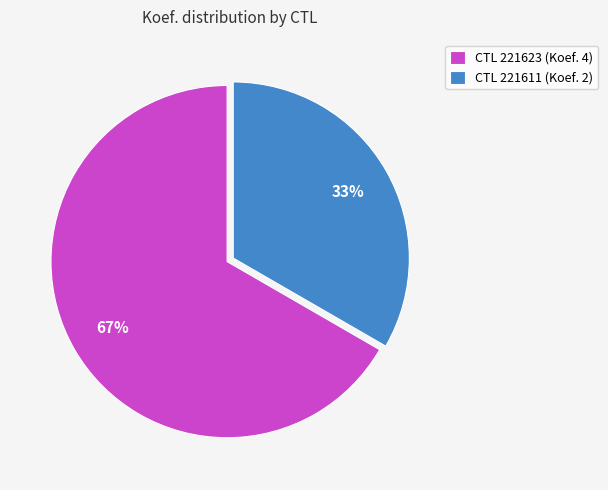

Rank the categories by value from lowest to highest.

CTL 221611 (Koef. 2), CTL 221623 (Koef. 4)